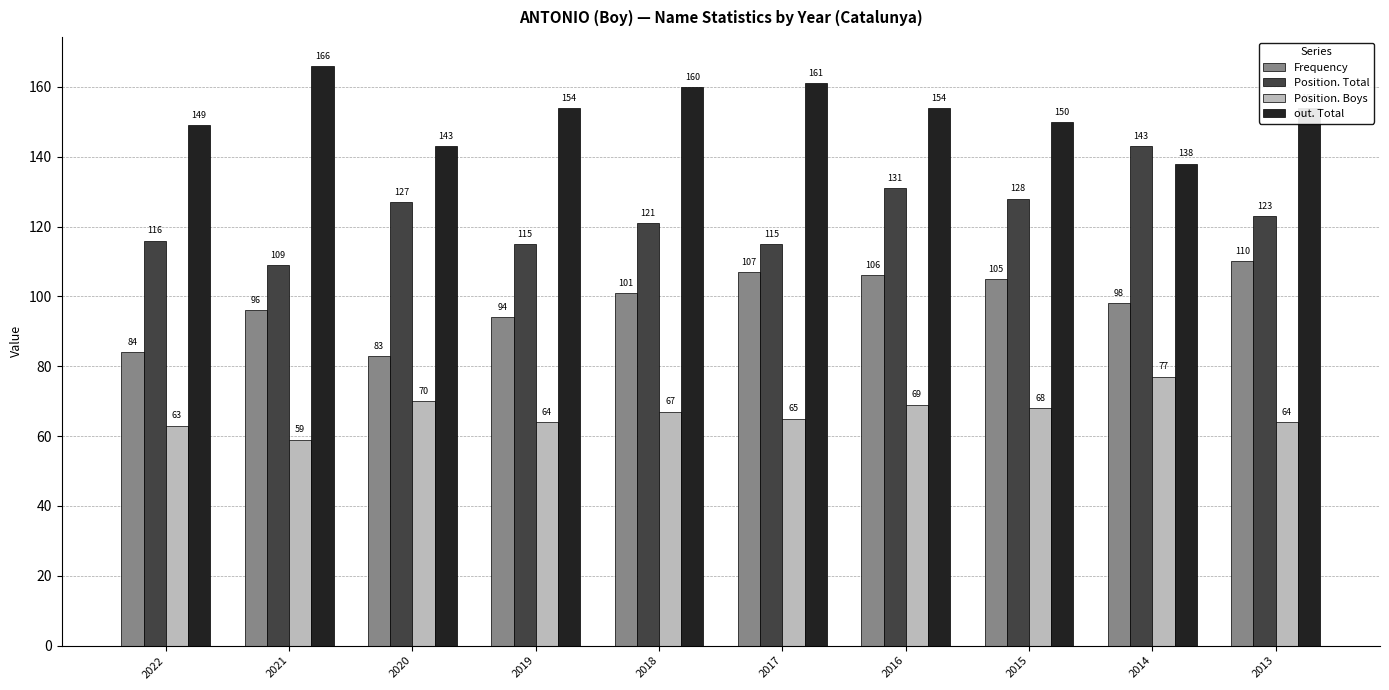

At which label does Position. Total reach its peak?

2014